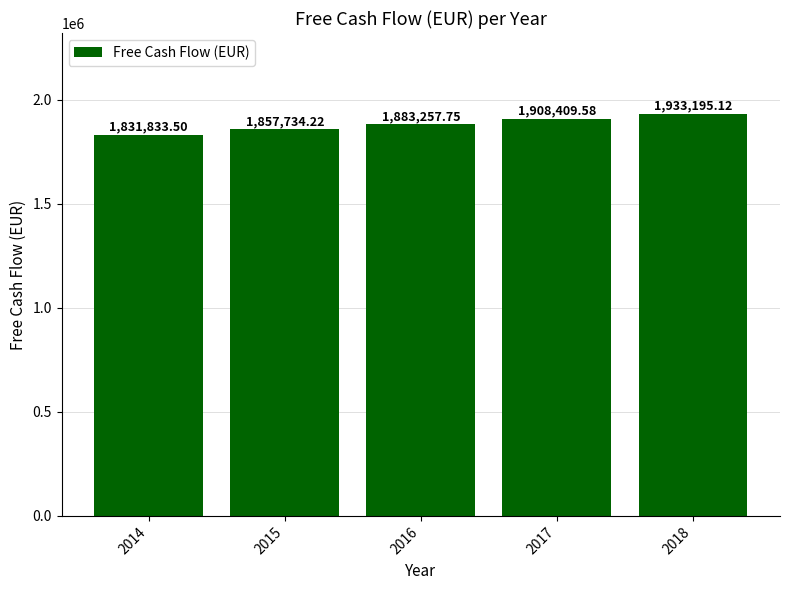

Reading left to right, transcribe all the data shown in this chart.

1831833.5	1857734.2	1883257.8	1908409.6	1933195.1